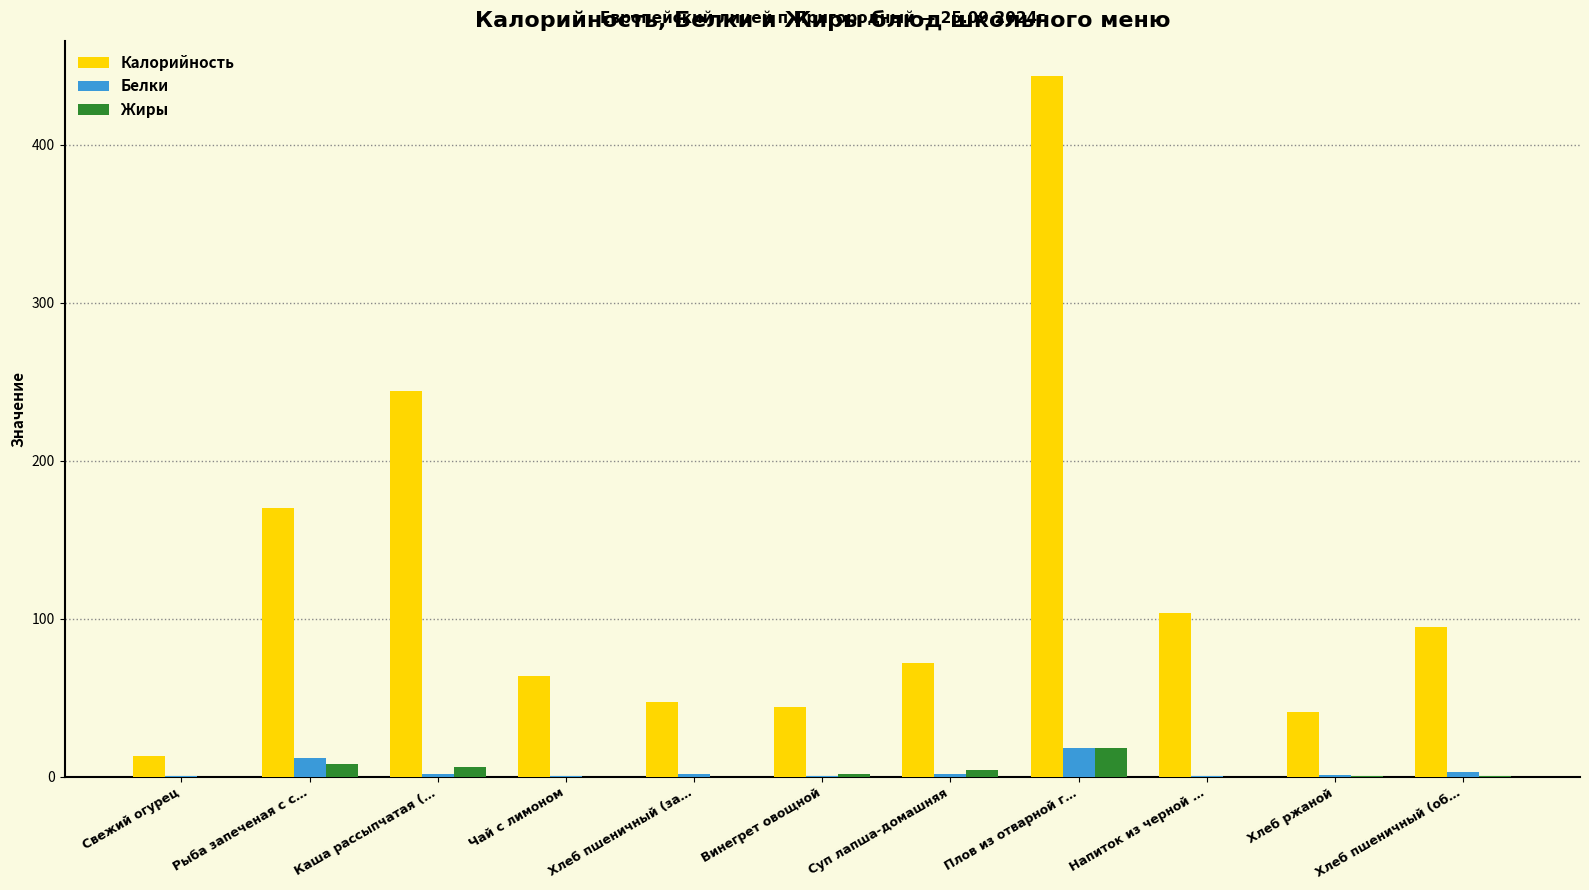

Which series has the largest total across all categories?

Калорийность